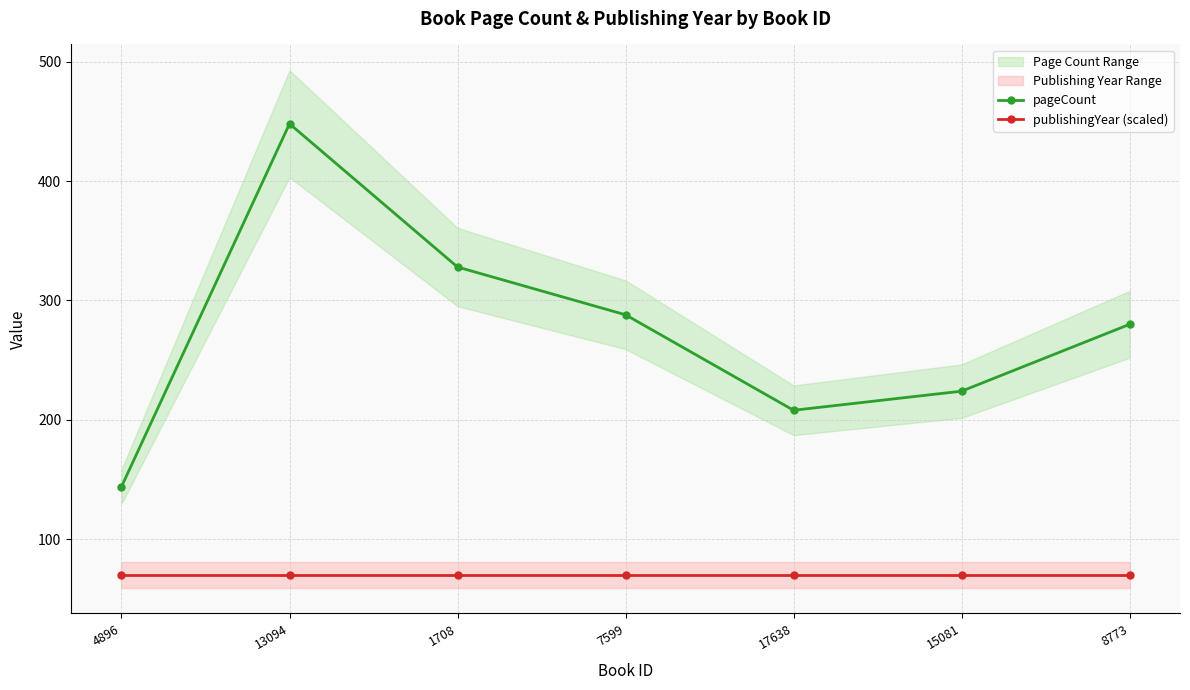

Read the publishingYear (scaled) value at 15081.

70